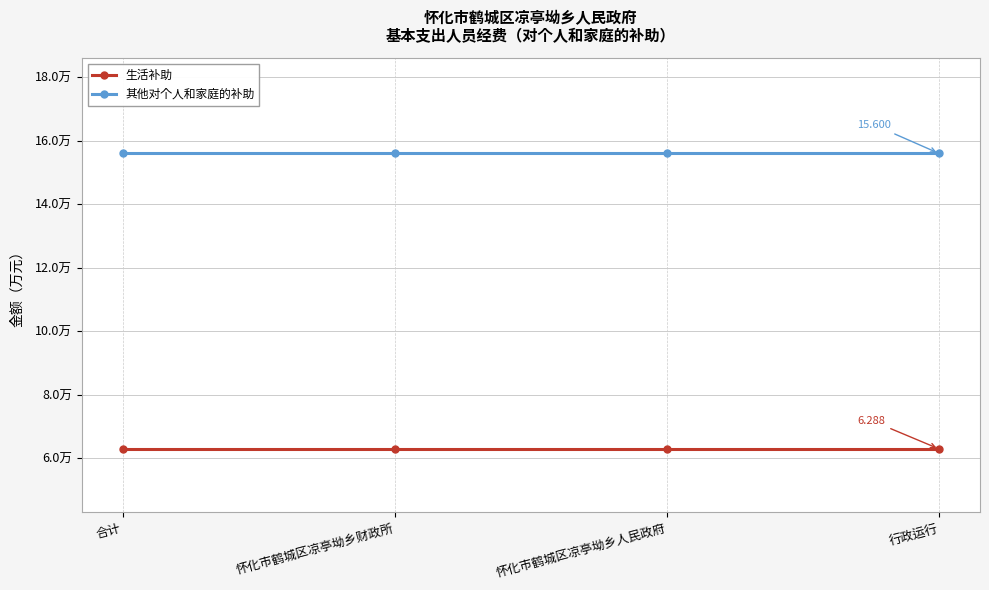

Does the chart have visible grid lines?

Yes